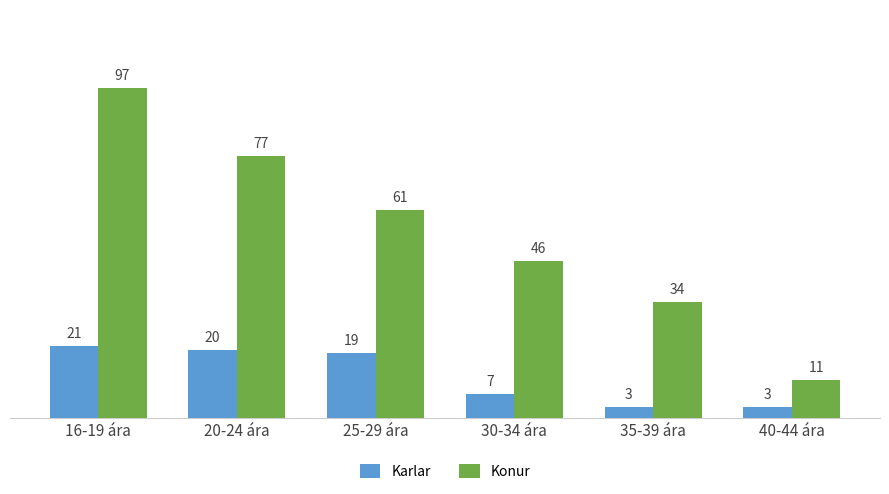

Rank the series by their average value, from lowest to highest.

Karlar, Konur